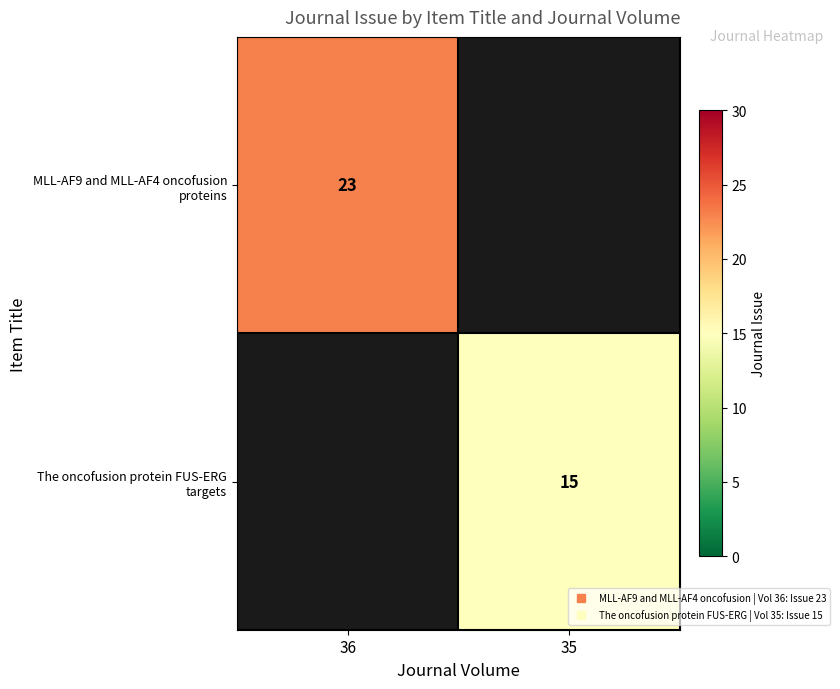

What is the approximate value of MLL-AF9 and MLL-AF4 oncofusion proteins at 36?

23.0